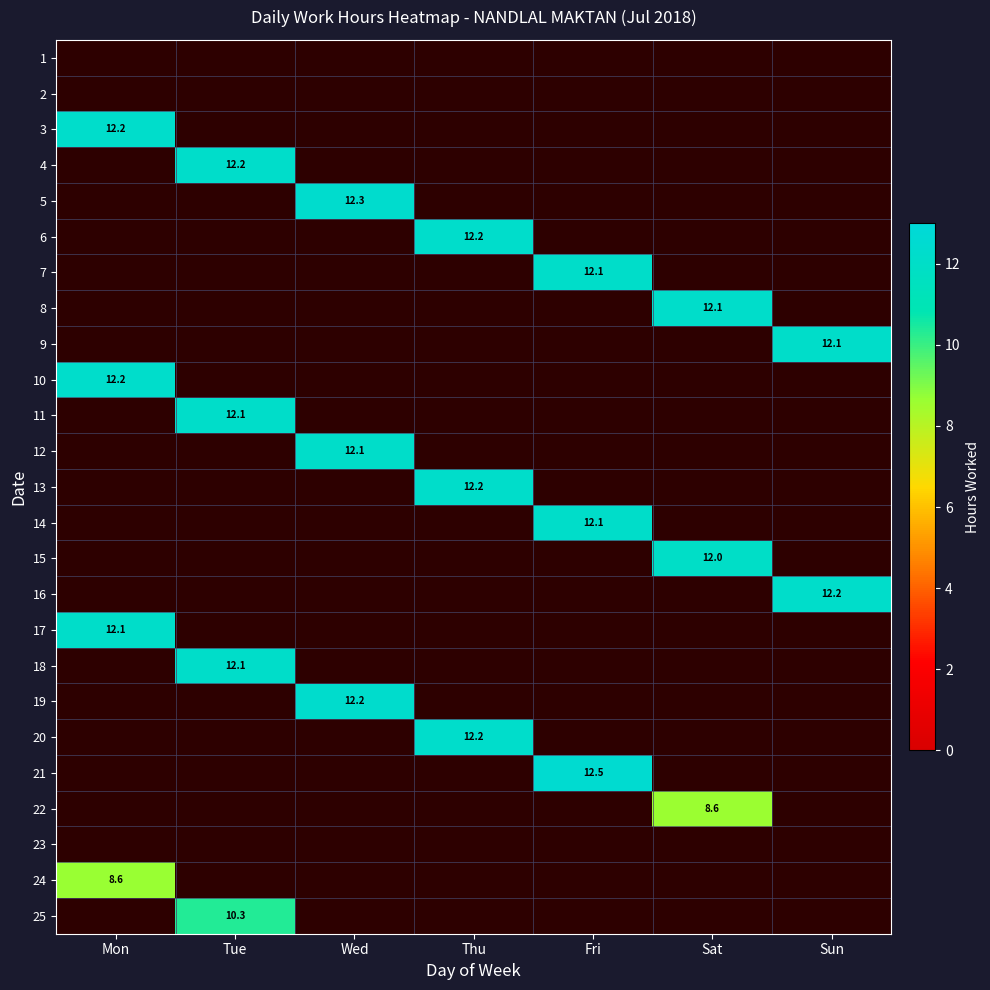

The 24 series shows 14.3 at Mon. True or false?

False